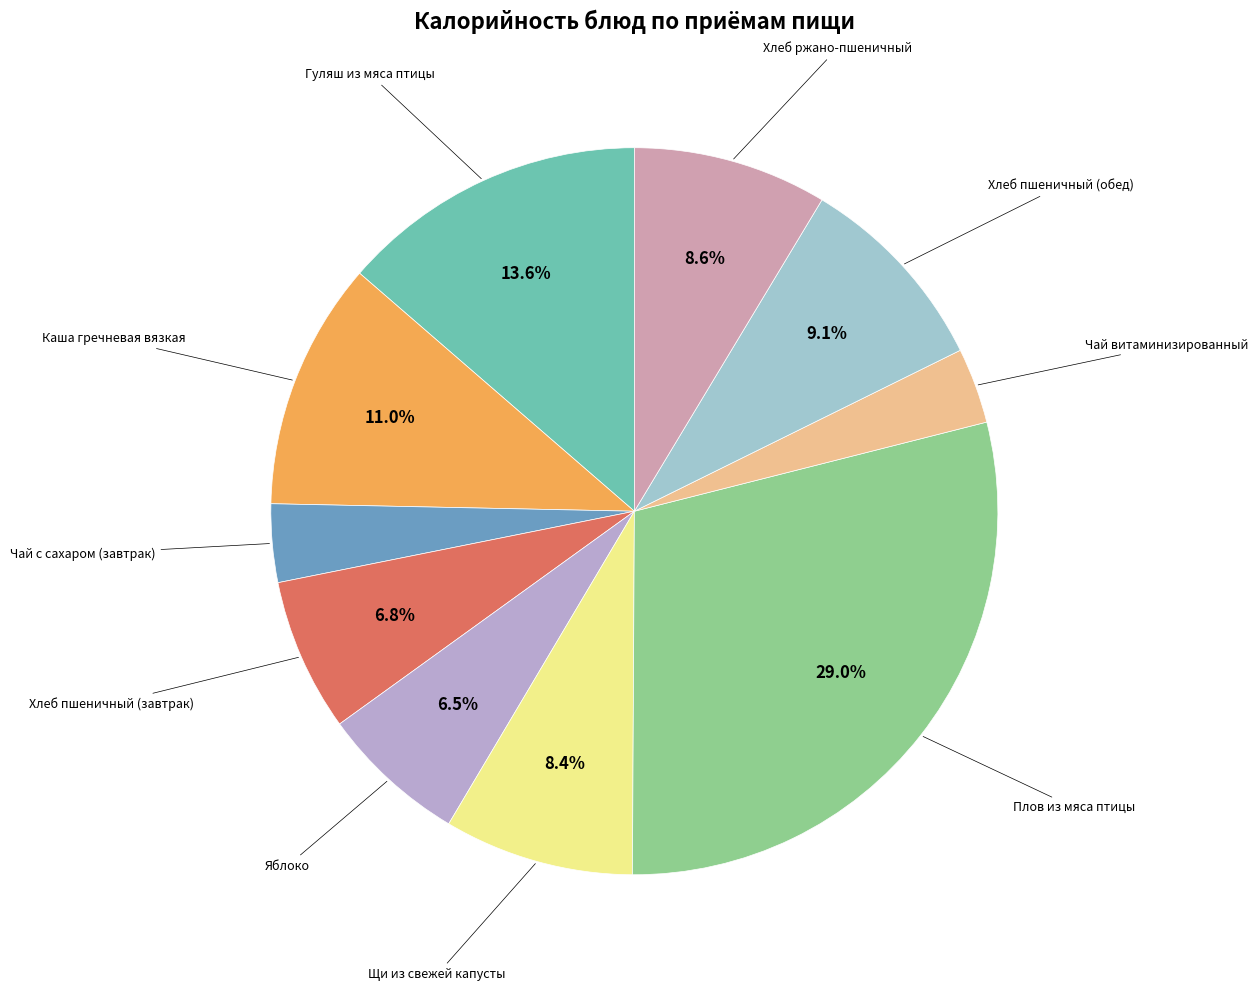

Does any single category account for the majority?

No